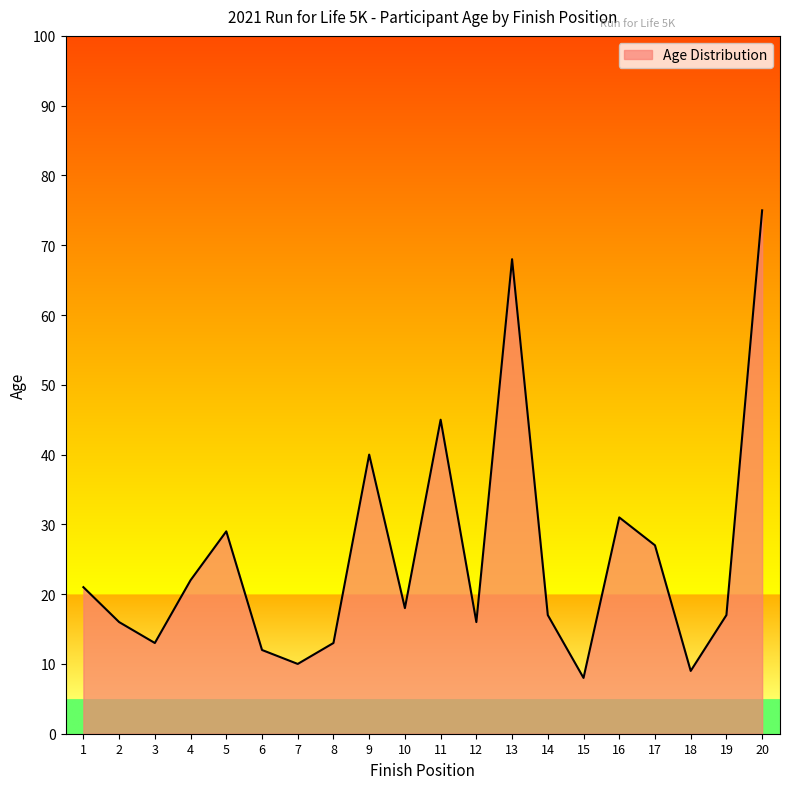

The value at 7 is 10. True or false?

True